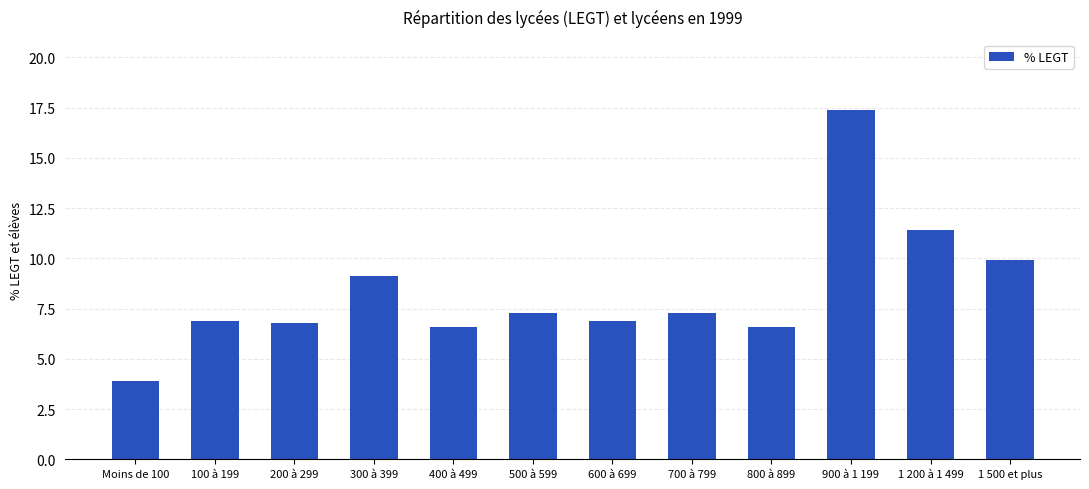

Is it true that the value at 600 à 699 is 6.9?

True